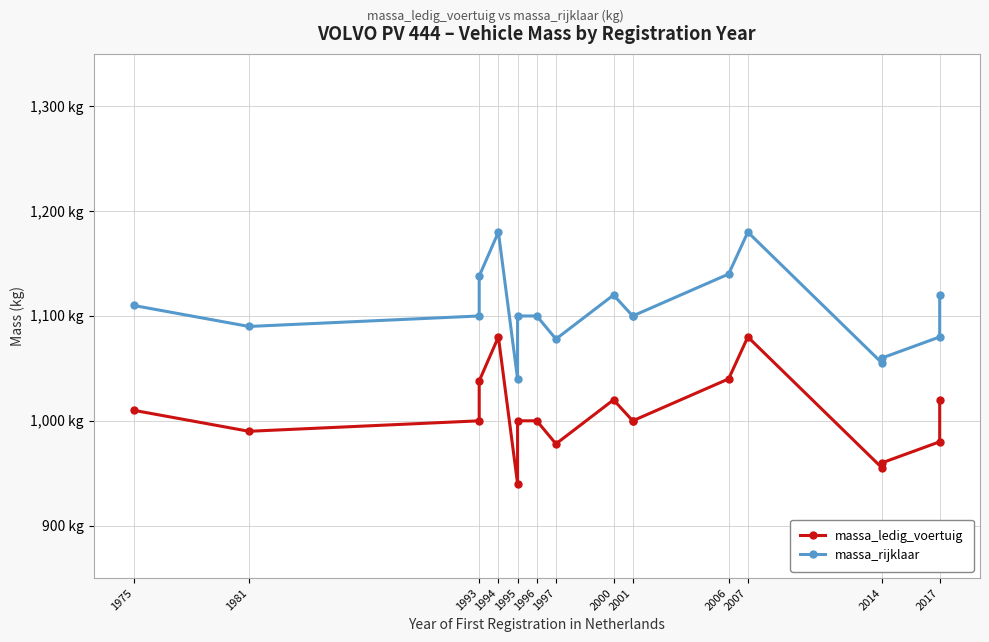

True or false: massa_ledig_voertuig has more than 1 interior local peaks.

True